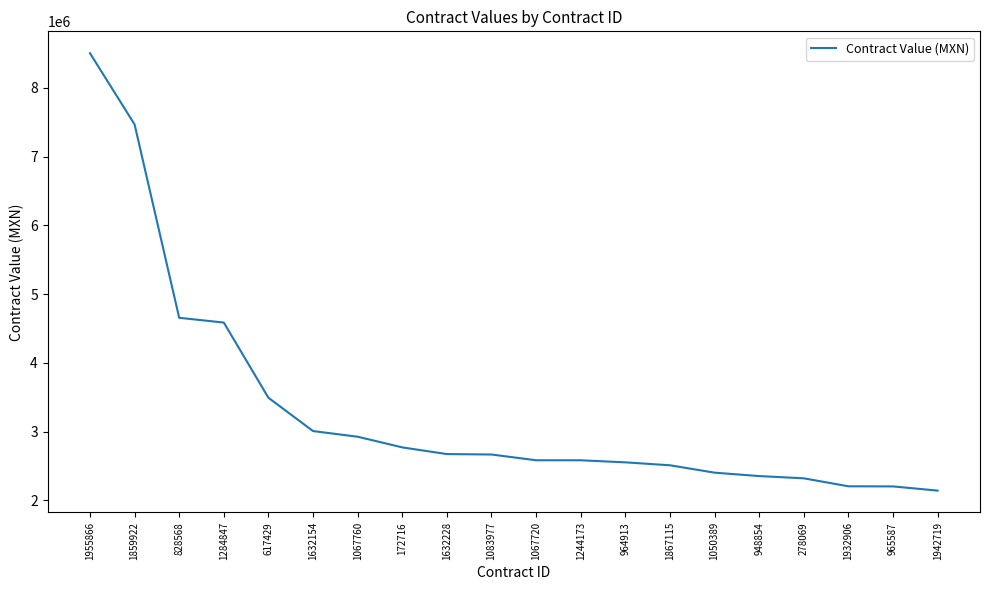

True or false: the data shows 3609418.2 at 1932906.

False